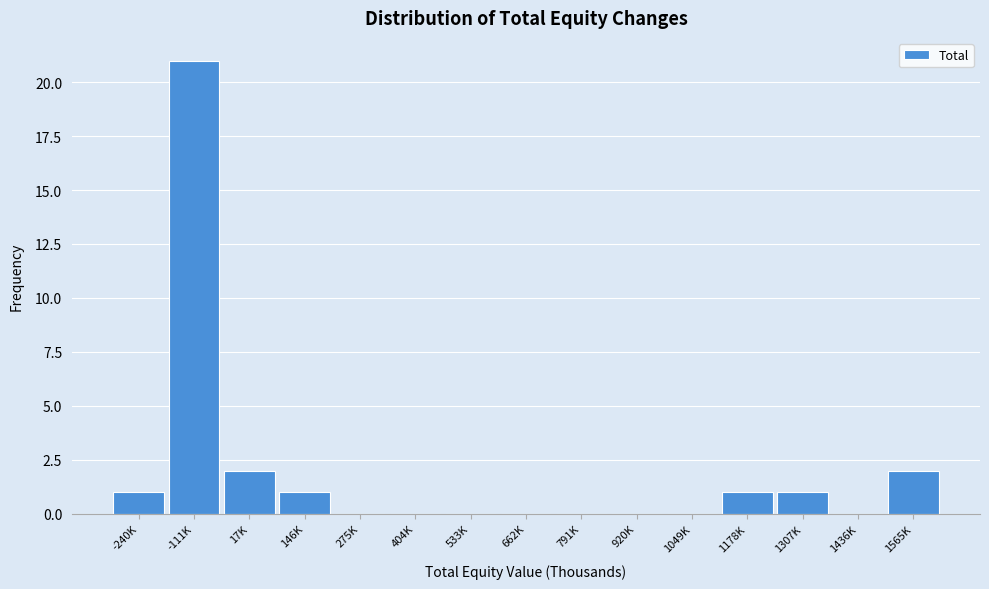

Reading left to right, extract all data points from this chart.

-240K=1	-111K=21	17K=2	146K=1	275K=0	404K=0	533K=0	662K=0	791K=0	920K=0	1049K=0	1178K=1	1307K=1	1436K=0	1565K=2